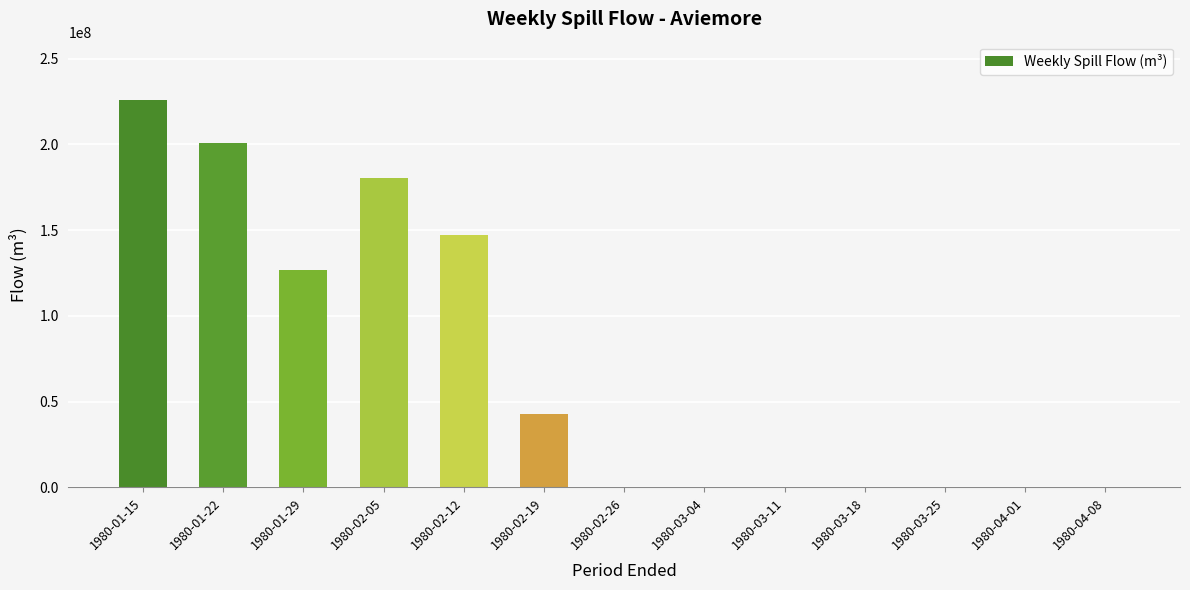

The chart shows a value of 225994406 at 1980-01-15. True or false?

True